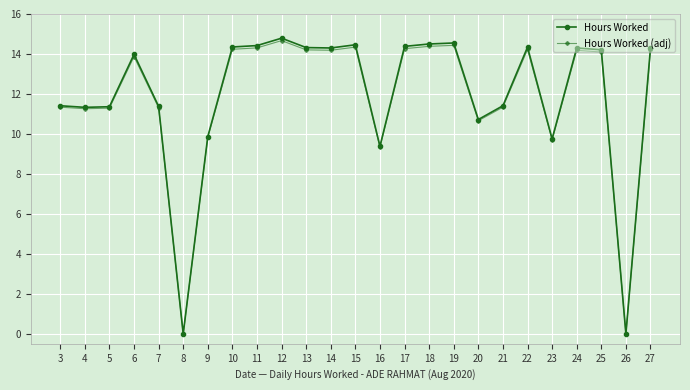

What is the value of the Hours Worked (adj) point at the 9th from the left?

14.3